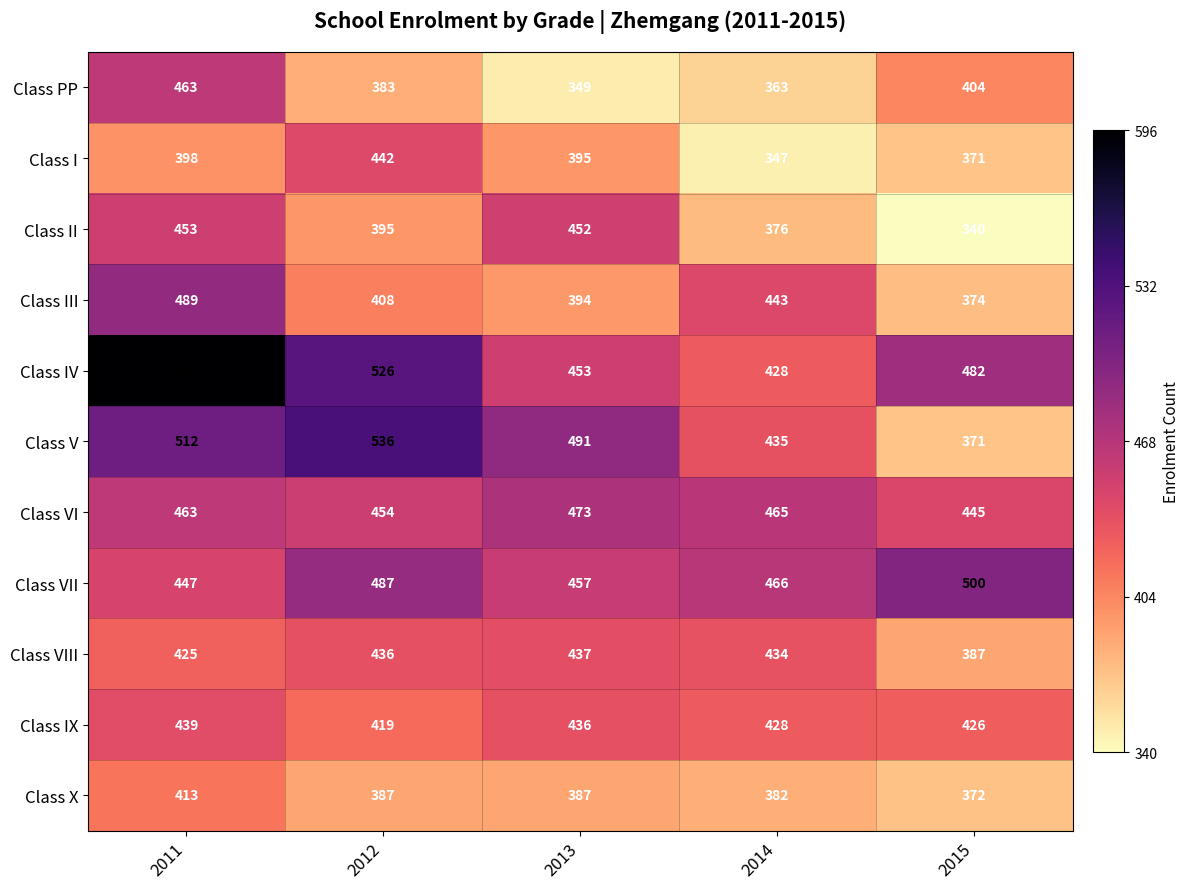

Which series has the widest spread of values?

Class IV